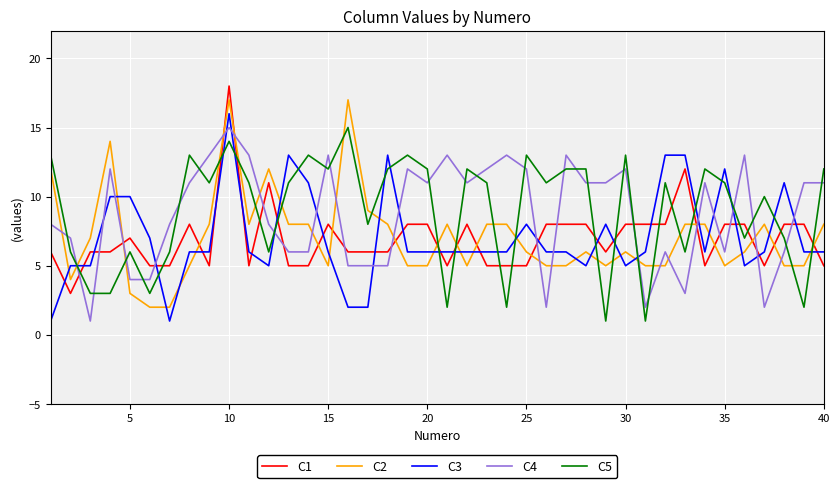

Which series ends up on top after the final intersection of C4 and C1?

C4